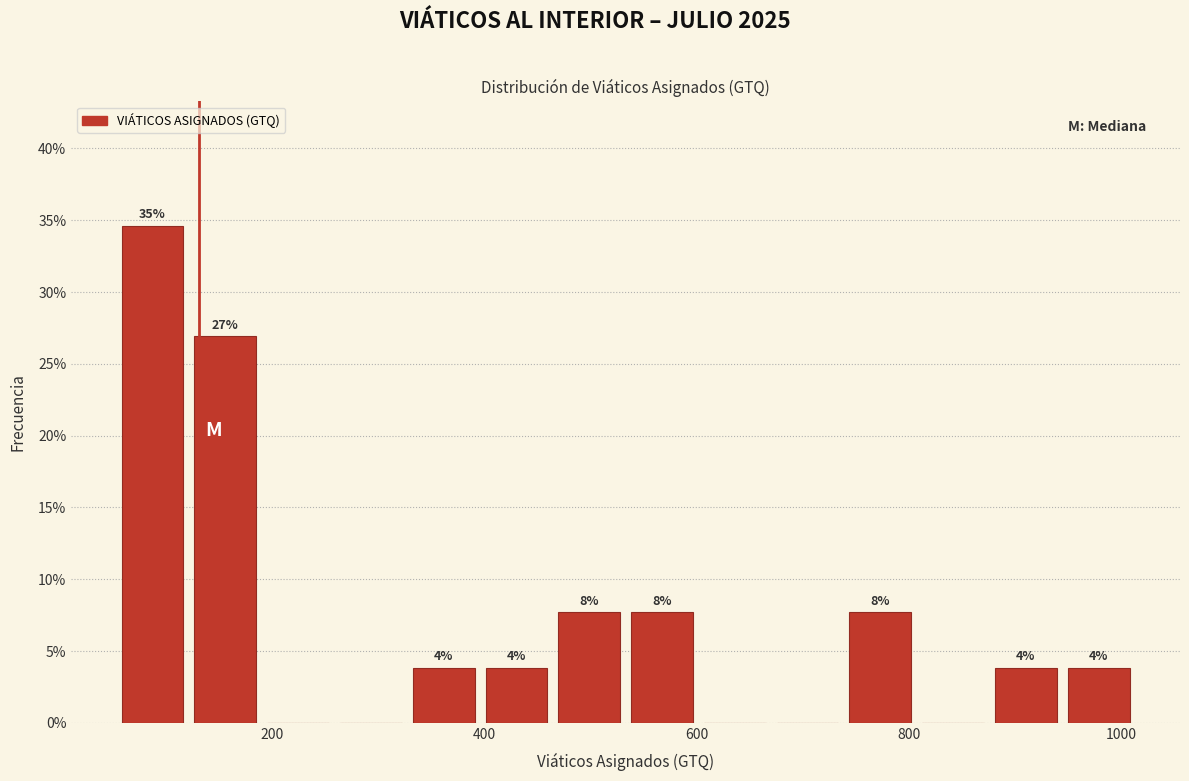

Around what value on the x-axis is the tallest bar? Give the approximate position of its centre, as read against the axis.

80